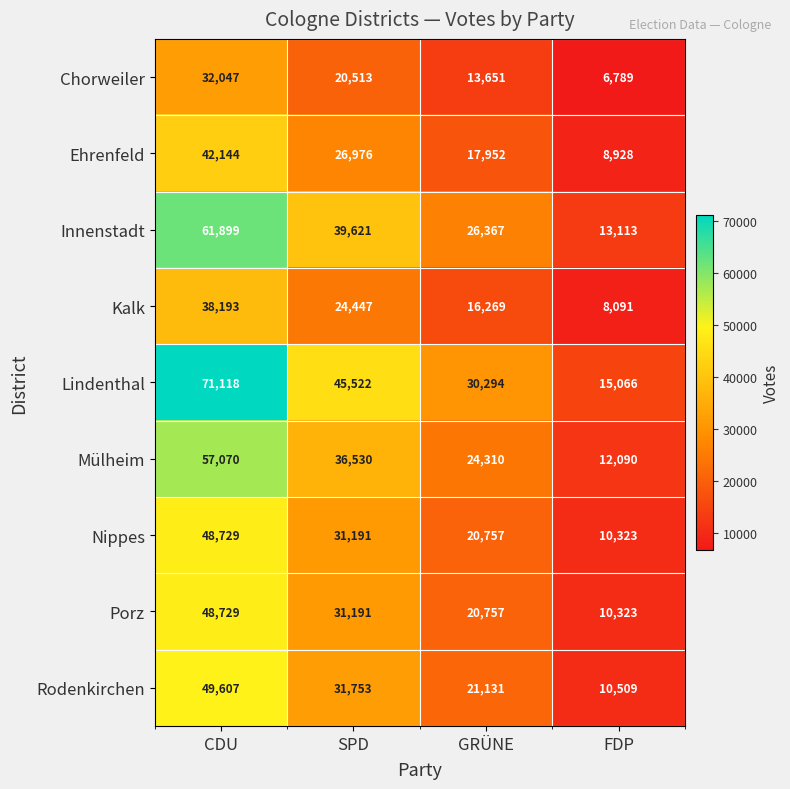

The value of Mülheim at GRÜNE is 34300. True or false?

False